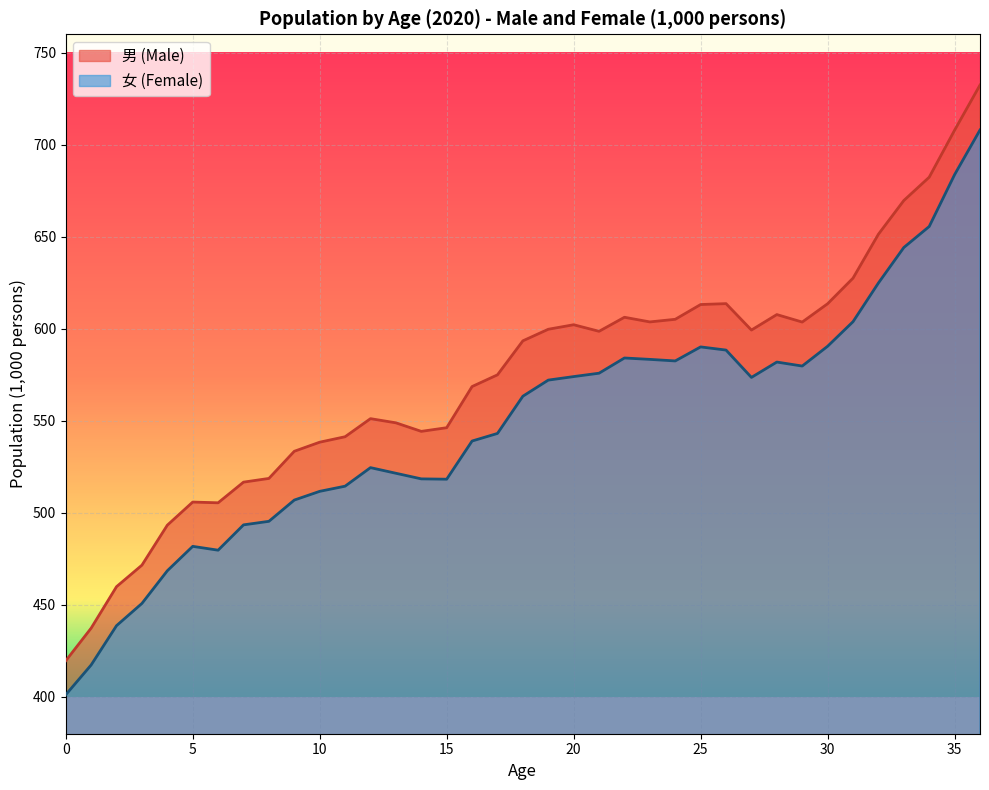

Where is the first local minimum for 女 (Female)?

6